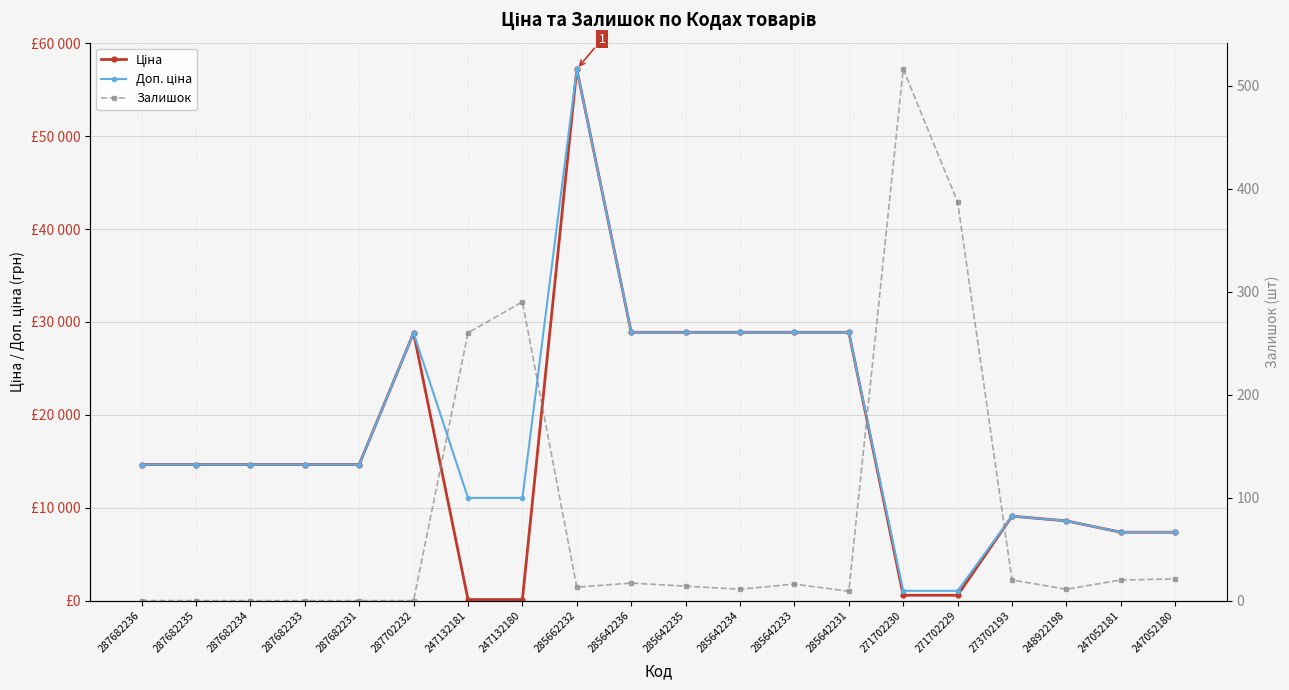

Which has a higher value, 248922198 or 287682235?

287682235